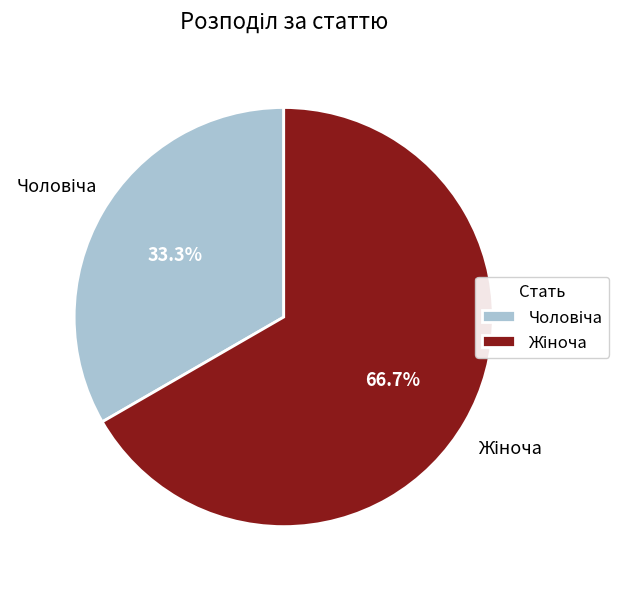

Does any single category account for the majority?

Yes